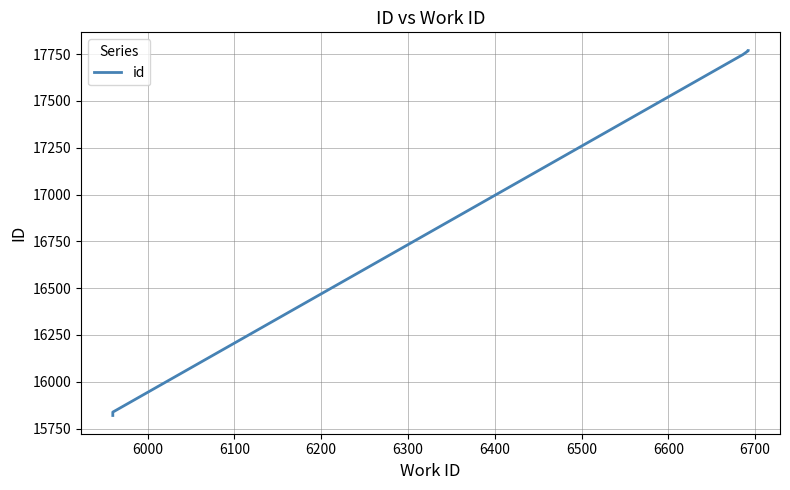

Reading right to left, list all the values displayed in this chart.

17769	17768	17748	15838	15820